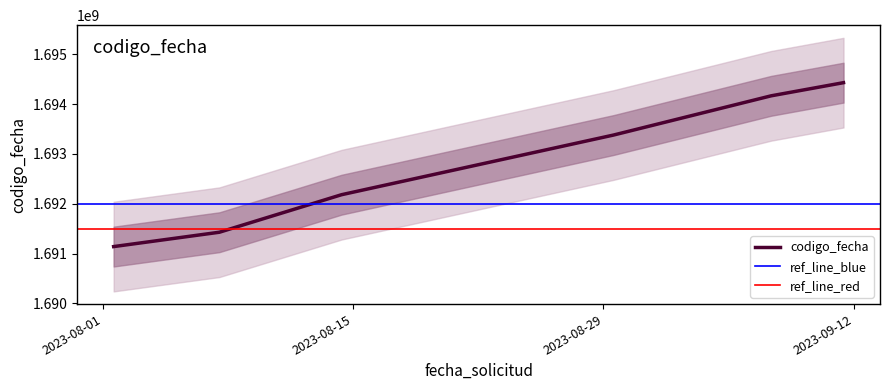

Rank the categories by value from lowest to highest.

2023-08-01 13:43:10, 2023-08-07 11:49:08, 2023-08-14 08:03:17, 2023-08-29 13:25:04, 2023-09-07 09:17:32, 2023-09-11 10:33:41